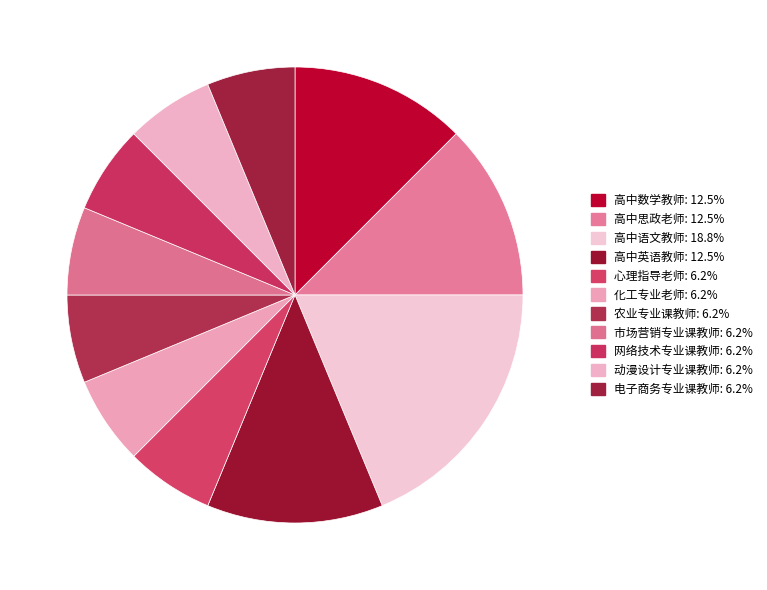

What is the smallest slice in the pie chart?

心理指导老师